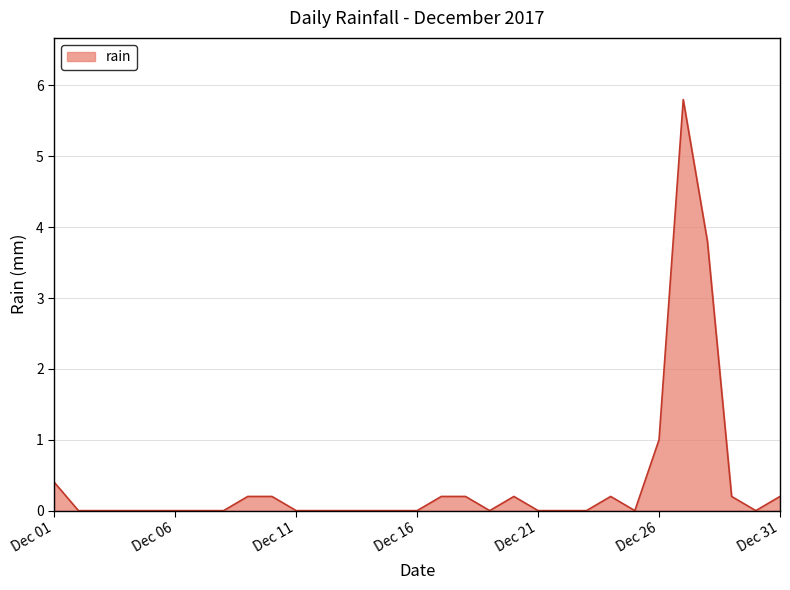

What is the maximum value shown in the chart?

5.8